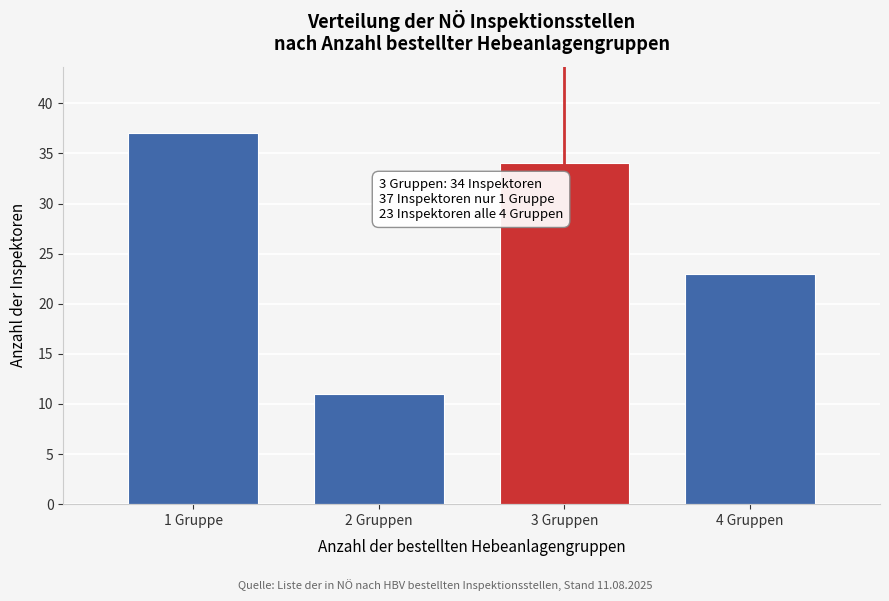

Reading left to right, transcribe all the data shown in this chart.

1 Gruppe=37	2 Gruppen=11	3 Gruppen=34	4 Gruppen=23